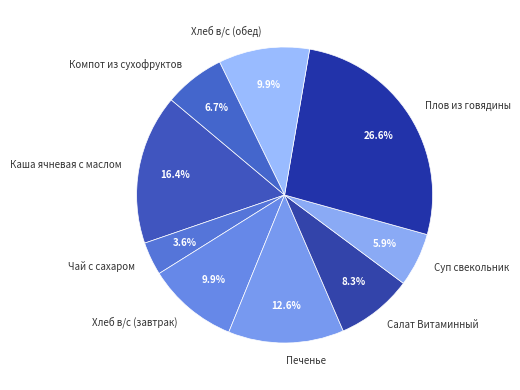

Do Чай с сахаром and Каша ячневая с маслом together represent more than half of the pie?

No